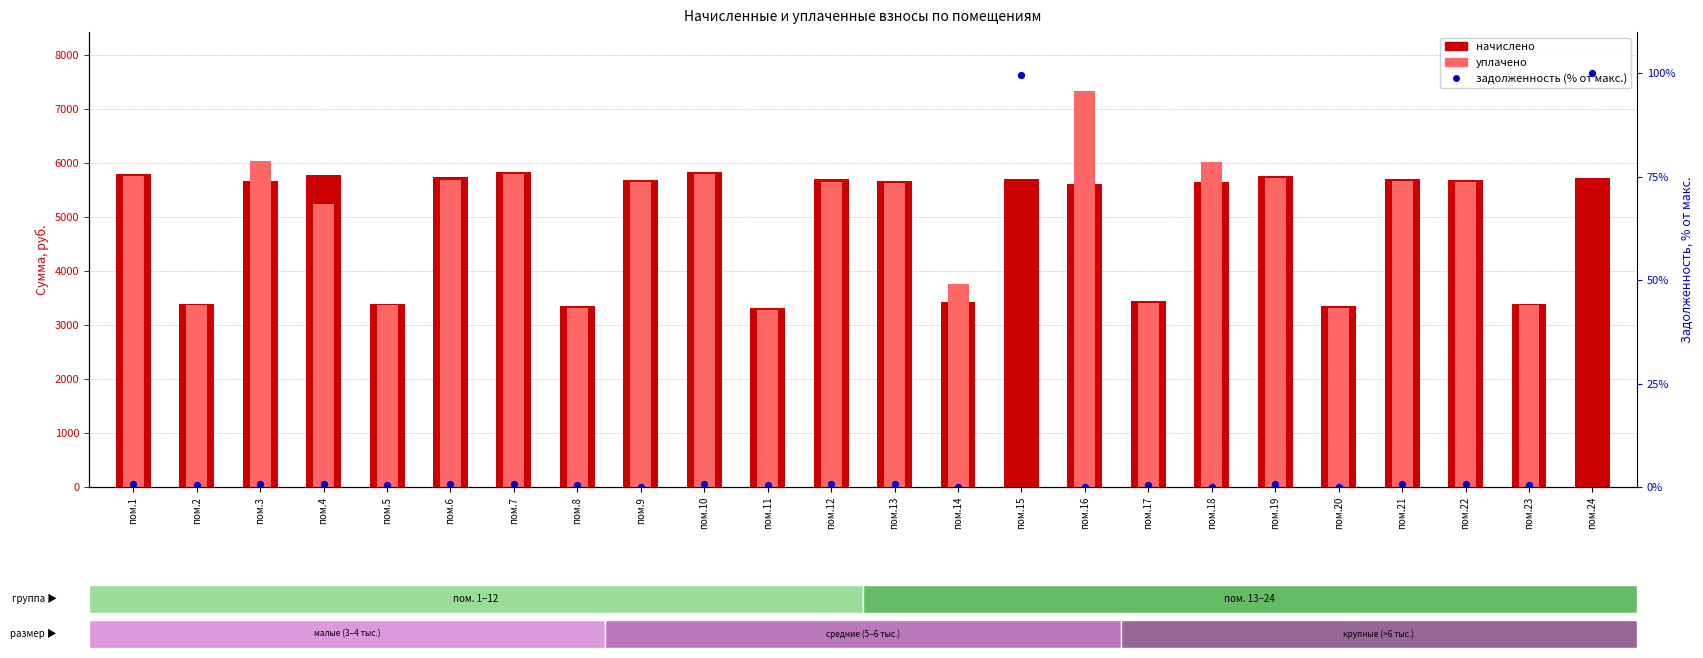

Which series contains the lowest Y value?

уплачено